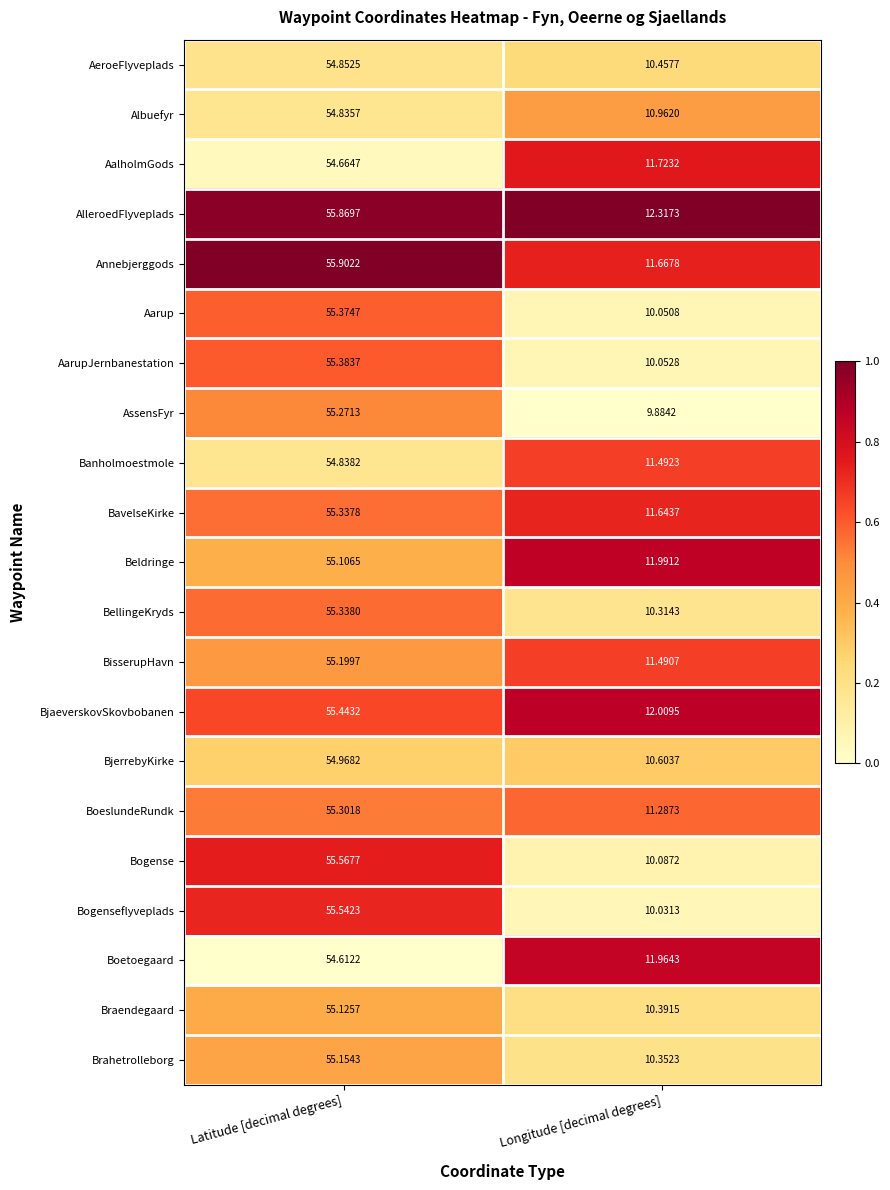

Which label corresponds to the largest value in the chart?

Latitude [decimal degrees]